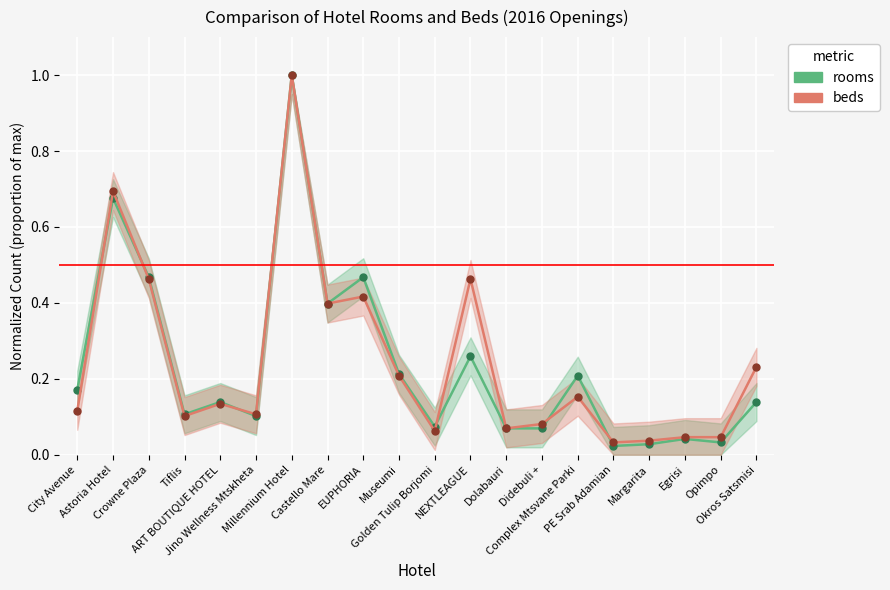

Where do beds and rooms first cross each other?

City Avenue and Astoria Hotel